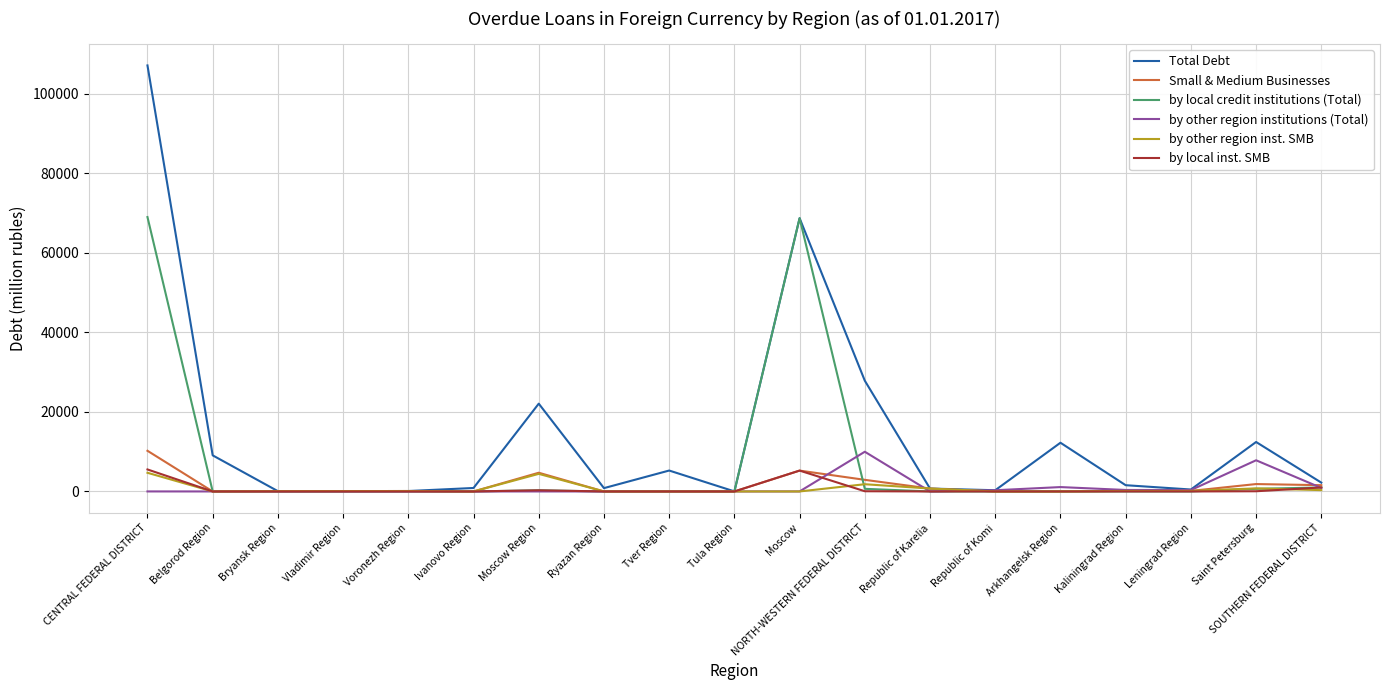

The value of by other region institutions (Total) at NORTH-WESTERN FEDERAL DISTRICT is 9985. True or false?

True